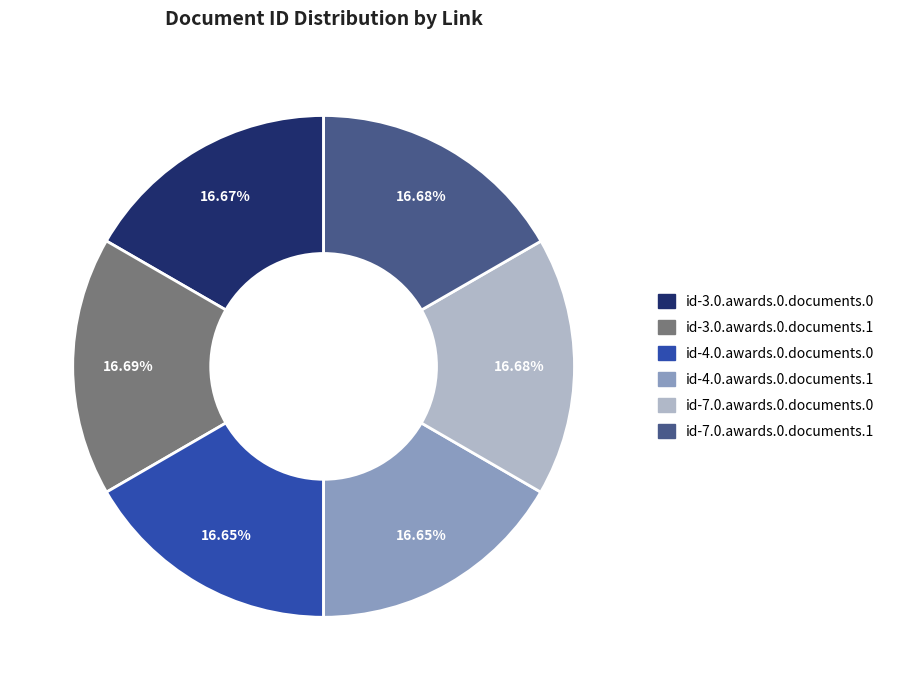

Approximately how many times larger is the value at id-3.0.awards.0.documents.1 compared to id-7.0.awards.0.documents.0?

1.0